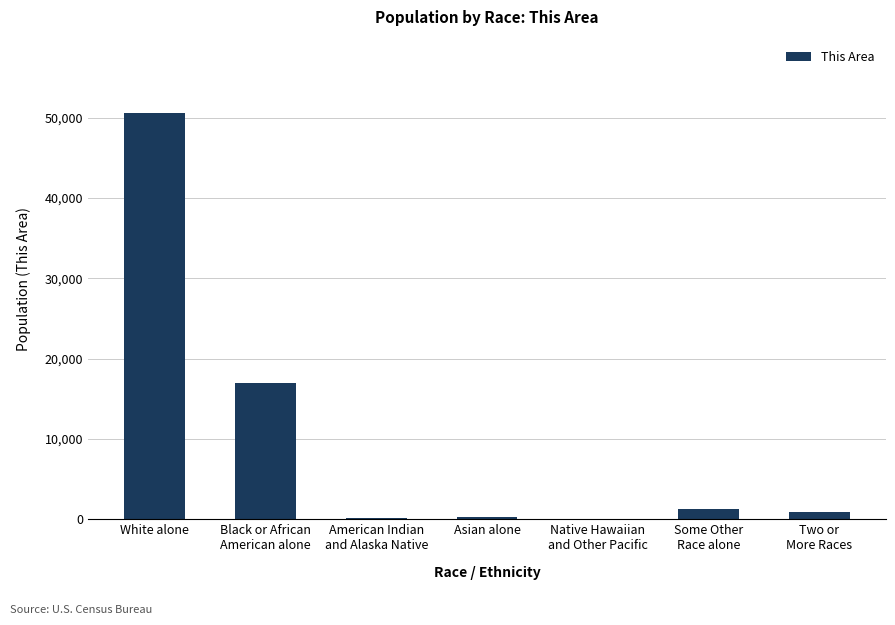

How many categories are shown in the chart?

7